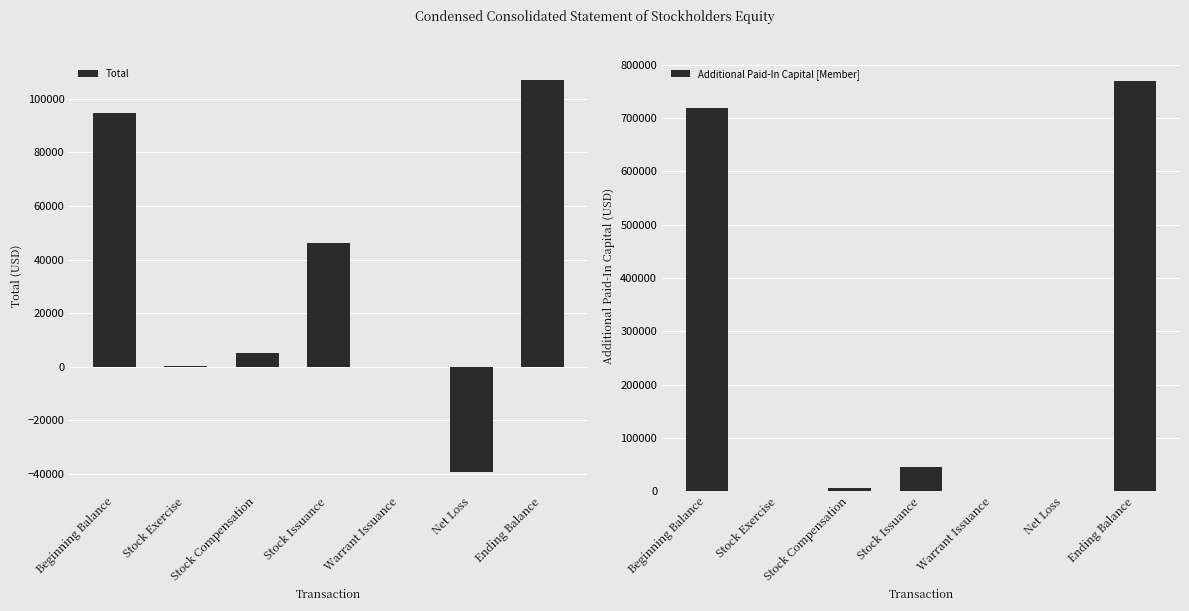

What is the difference between the Additional Paid-In Capital [Member] values at Stock Exercise and Warrant Issuance?

62